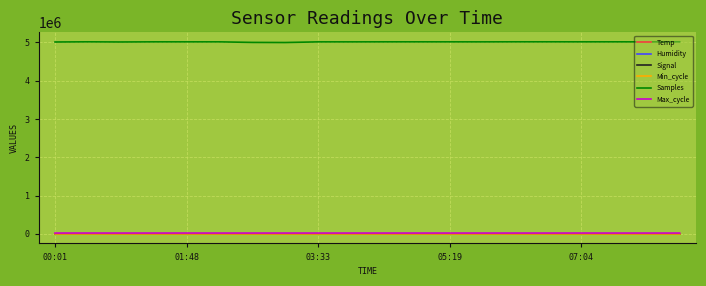

Which series has the widest spread of values?

Samples